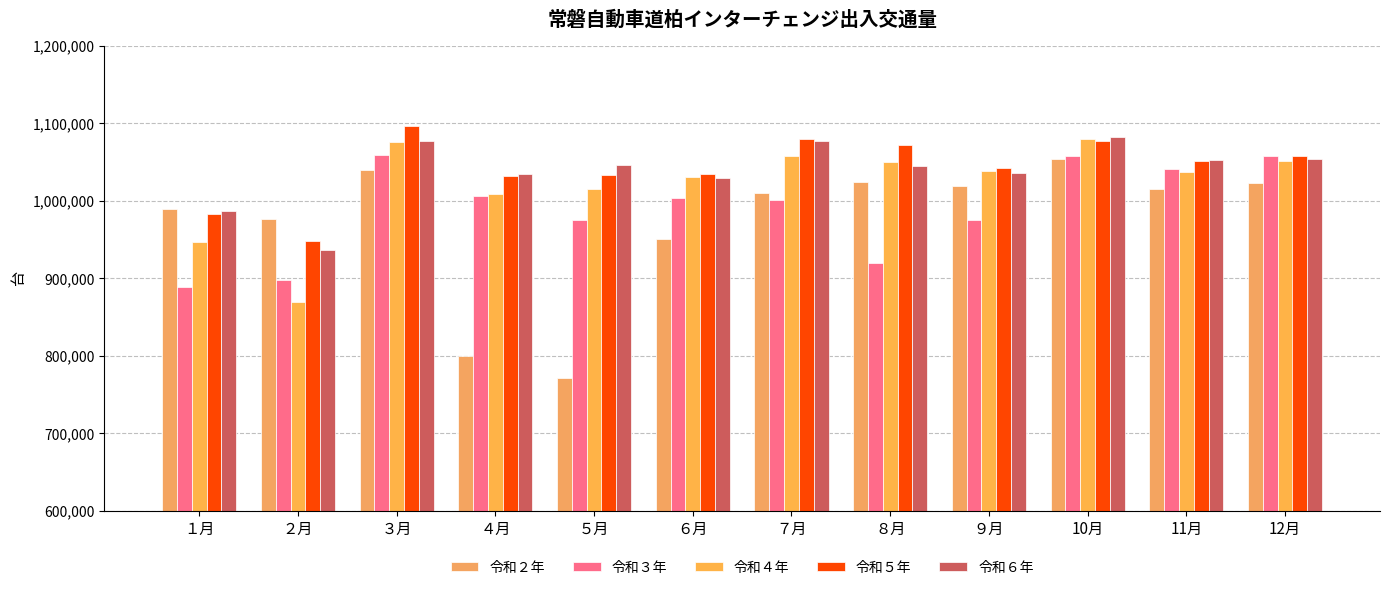

Reading left to right, extract all data points from this chart.

令和２年: 989561	976691	1039548	799843	771744	951278	1010687	1023939	1018865	1054393	1015434	1023447
令和３年: 888853	897933	1059796	1005863	975340	1003242	1001373	919438	975757	1058130	1041589	1057810
令和４年: 947280	870079	1075613	1009277	1015002	1030648	1058419	1050850	1038837	1080125	1037254	1051442
令和５年: 983578	948045	1097379	1032037	1033322	1034173	1079316	1071811	1043156	1077320	1051953	1058290
令和６年: 987039	936065	1077498	1034944	1045755	1029172	1077638	1044981	1036502	1083088	1053401	1053853